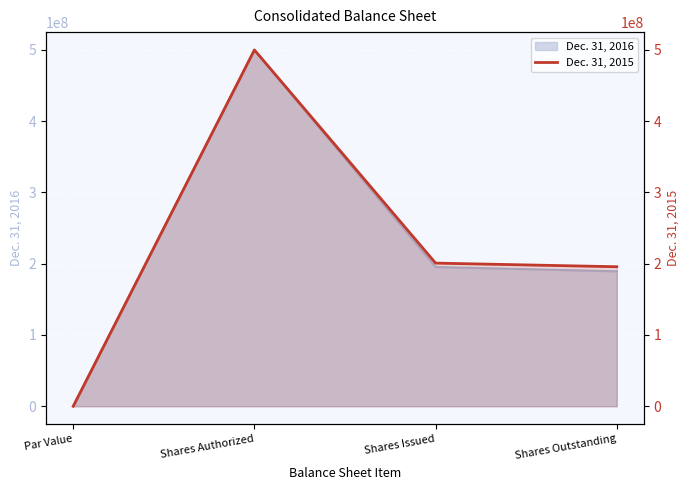

Reading right to left, transcribe all the data shown in this chart.

195772876	200859676	500000000	1